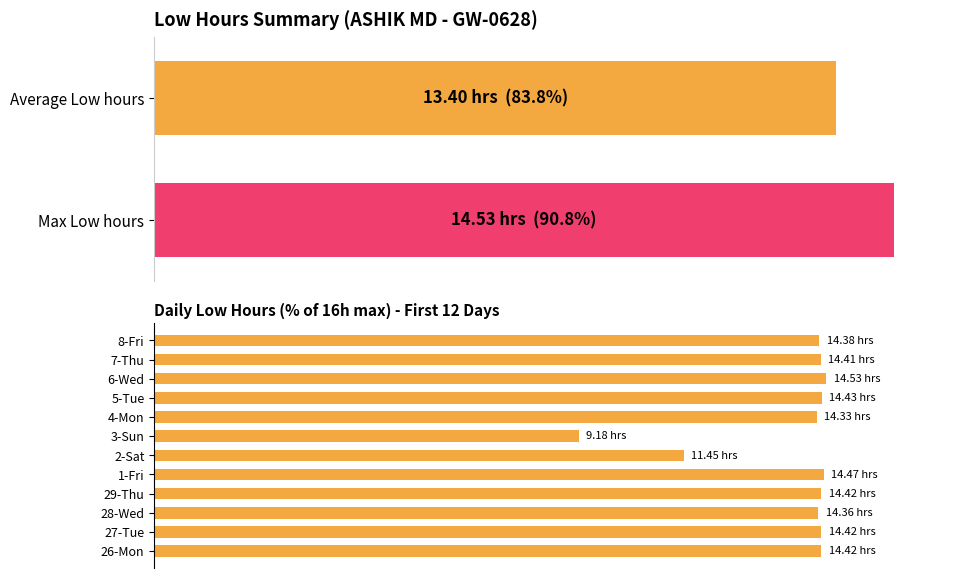

True or false: the data shows 30.6 at 8-Fri.

False